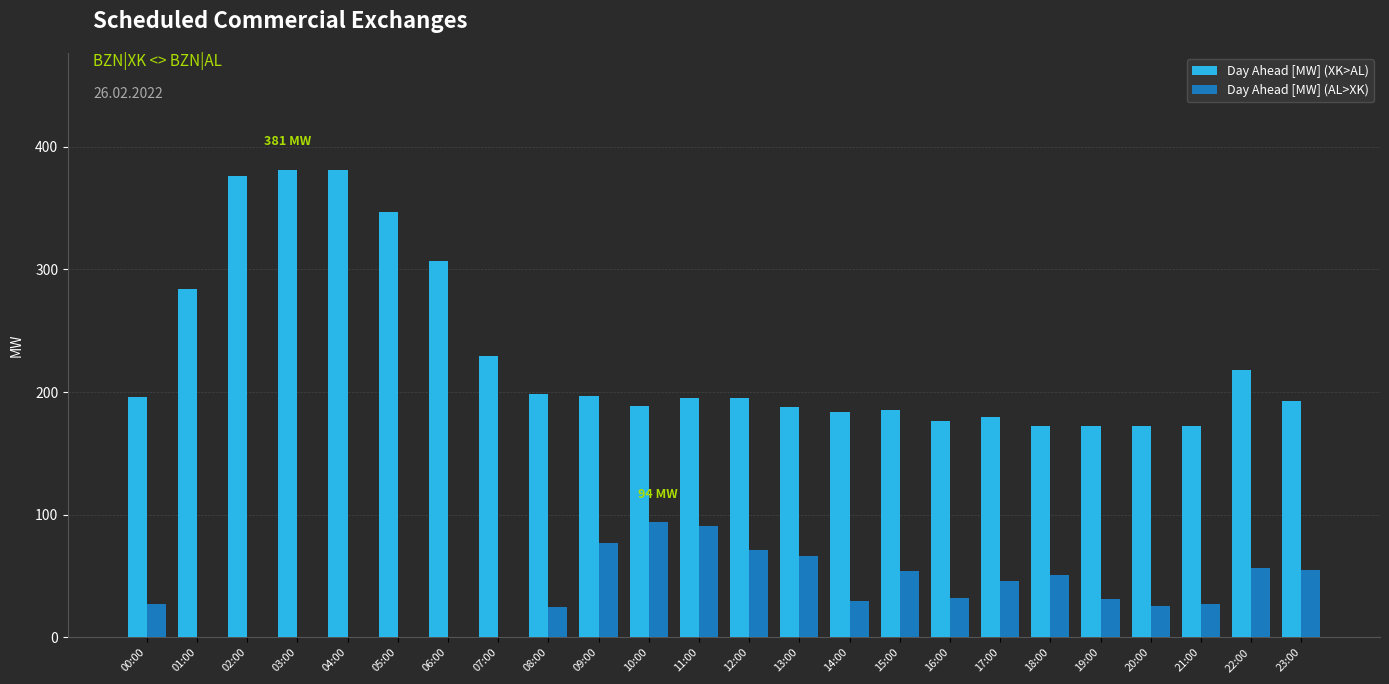

Is the value of Day Ahead [MW] (XK>AL) at 01:00 greater than the value of Day Ahead [MW] (AL>XK) at 13:00?

Yes